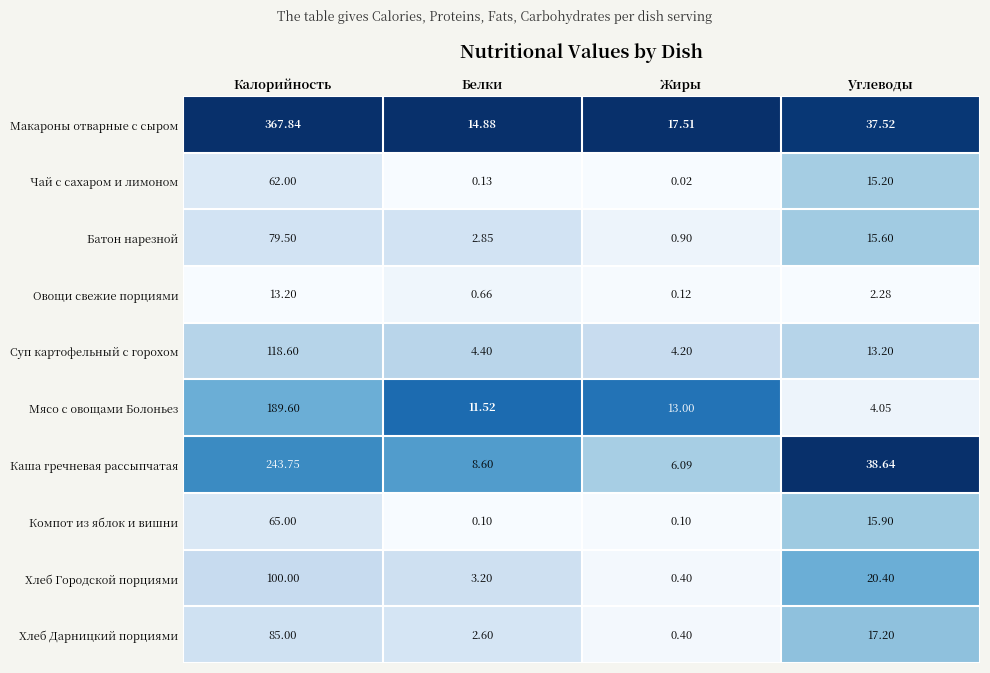

List the labels in order of Чай с сахаром и лимоном value, largest first.

Калорийность, Углеводы, Белки, Жиры